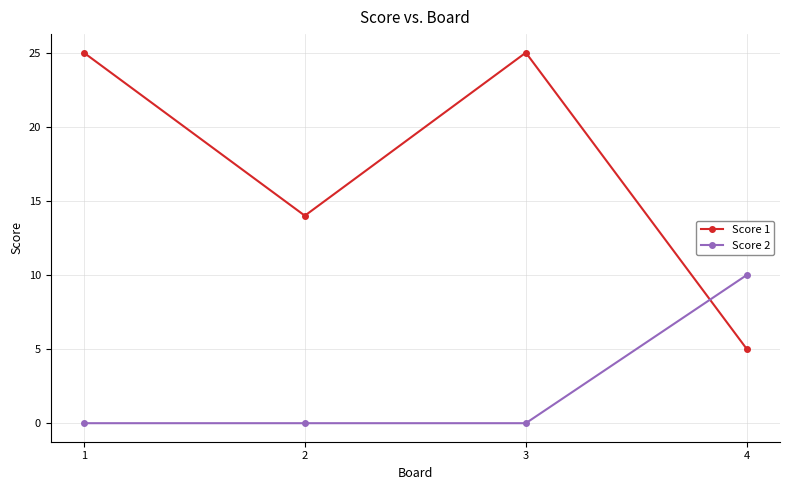

Which series has the widest spread of values?

Score 1